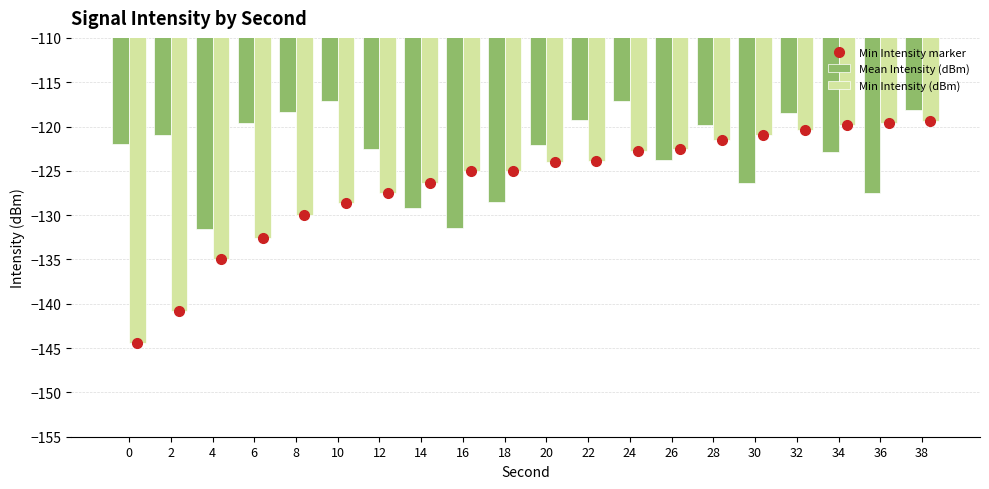

At which label does Mean Intensity (dBm) reach its peak?

10